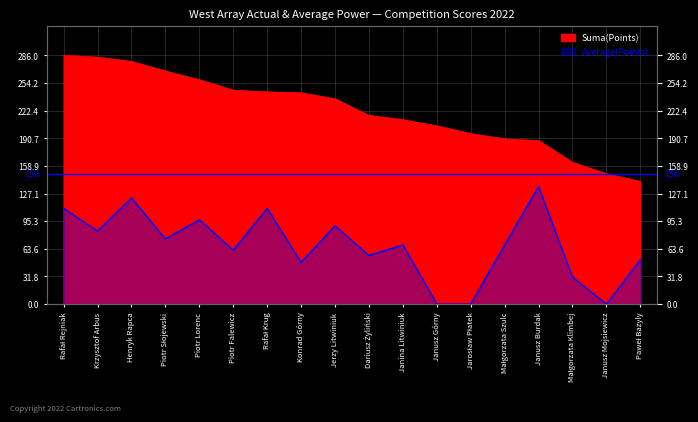

Reading left to right, transcribe all the data shown in this chart.

Suma (DC Watts): 286	284	279	268	258	246	244	243	236	217	212	205	196	190	188	163	150	141
Mistrzostwa BDG (Avg): 110	84	122	75	97	62	110	48	90	56	68	0	0	68	135	31	0	51